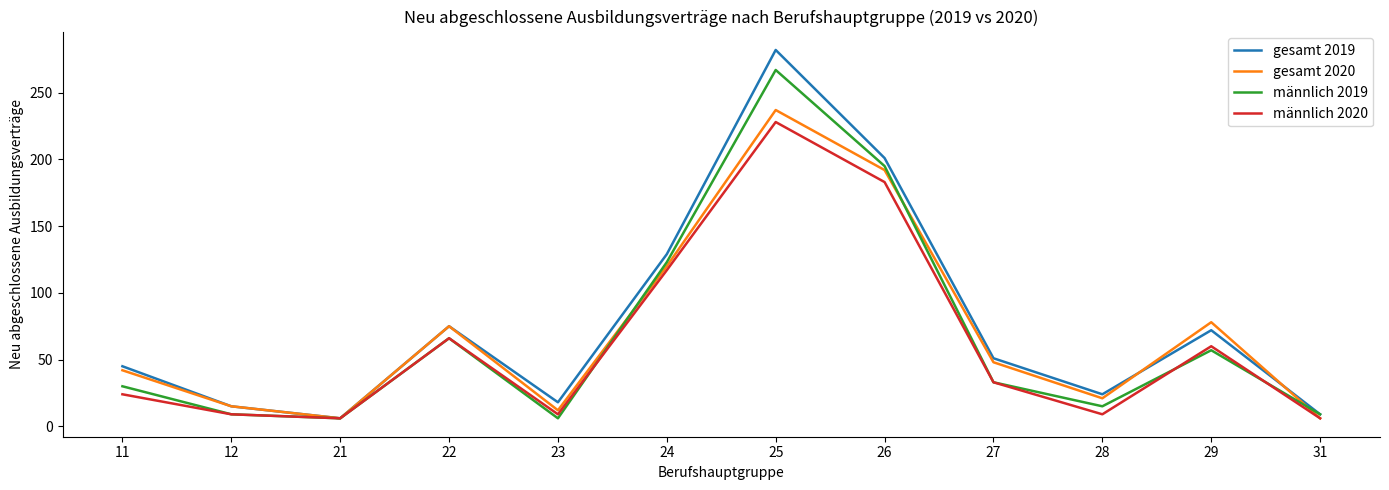

Is it true that männlich 2020 equals 6 at 31?

True